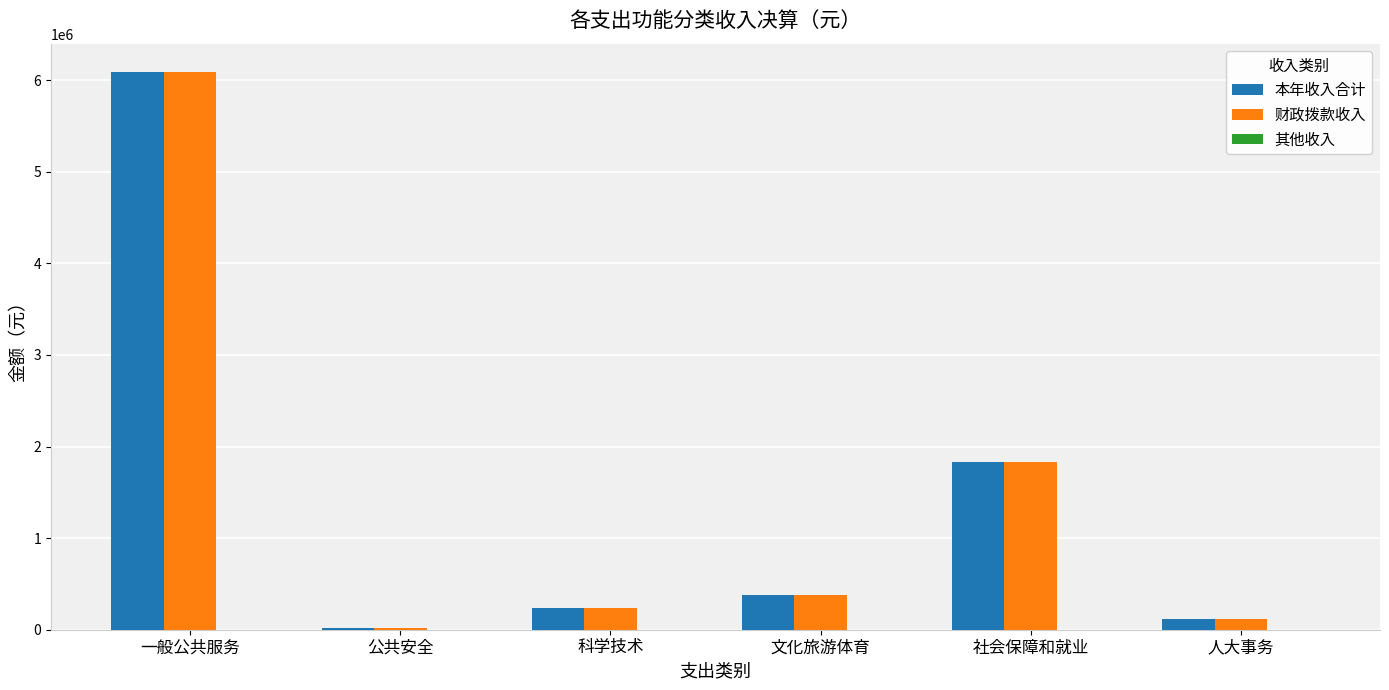

Is it true that 本年收入合计 equals 379108.1 at 文化旅游体育?

True